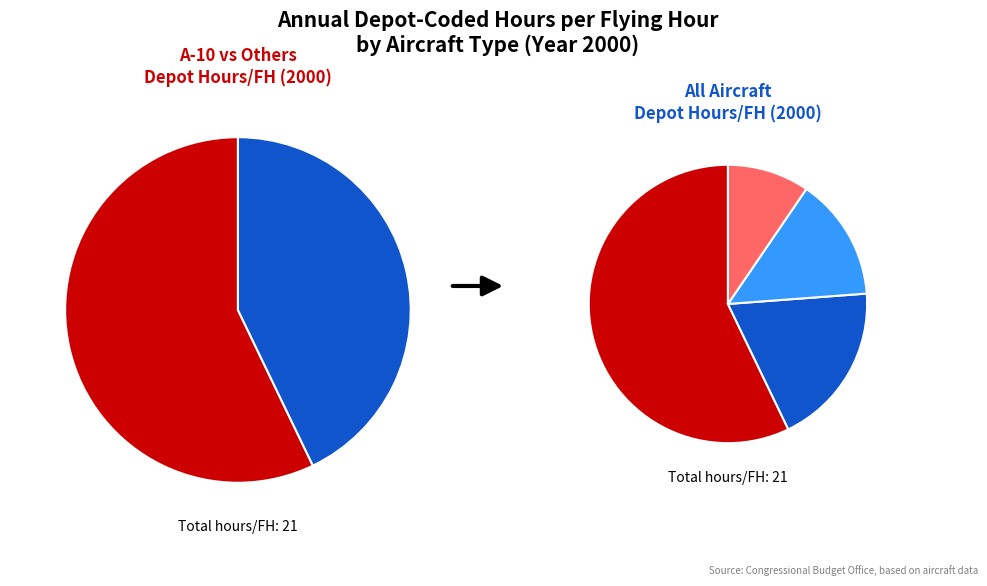

What percentage is the F-16C/D slice, to the nearest percent?

14%